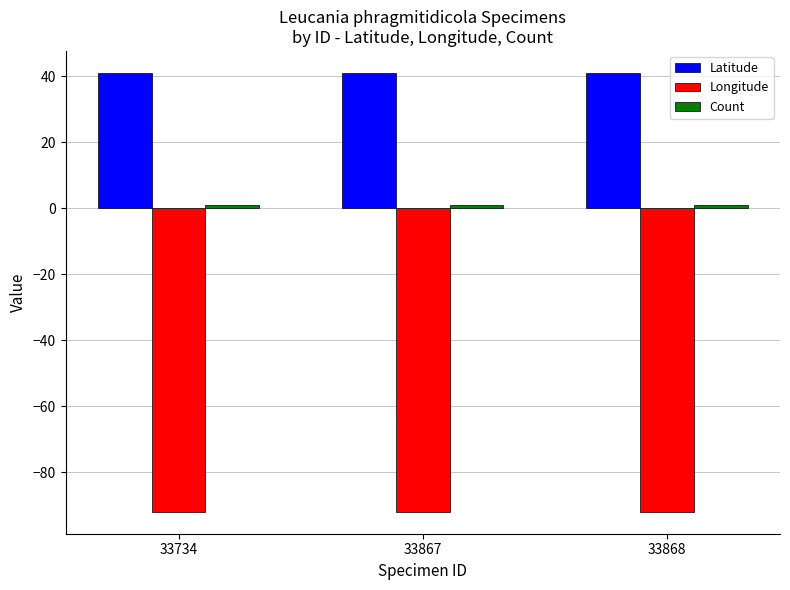

What is the average value of the Longitude series?

-92.0